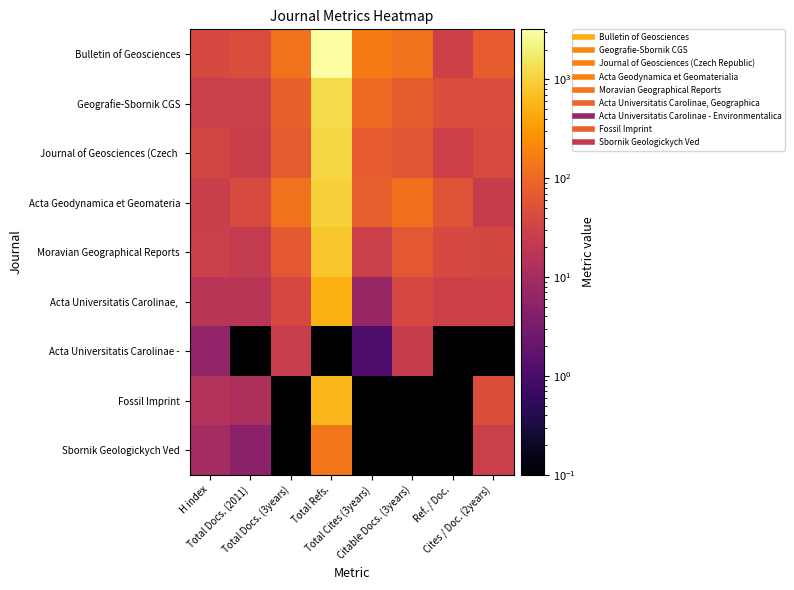

List the series in order of their peak value, highest first.

Bulletin of Geosciences, Geografie-Sbornik CGS, Journal of Geosciences (Czech, Acta Geodynamica et Geomateria, Moravian Geographical Reports, Fossil Imprint, Acta Universitatis Carolinae,, Sbornik Geologickych Ved, Acta Universitatis Carolinae -